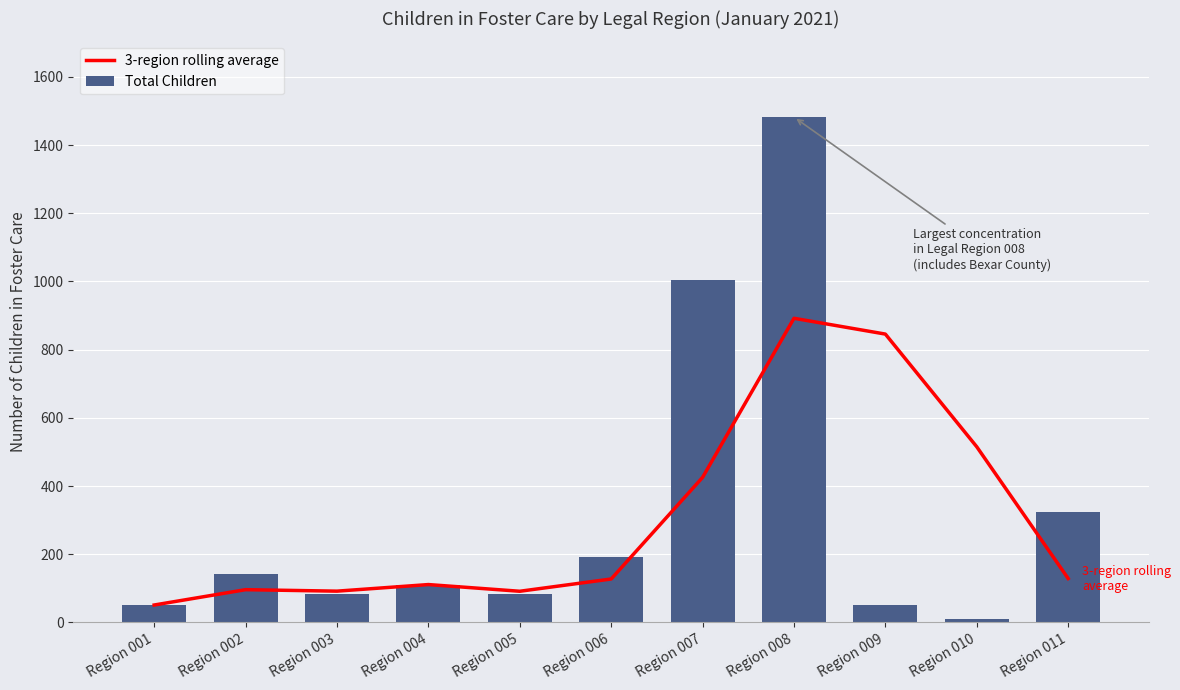

Which category has the highest value across all series?

Region 008